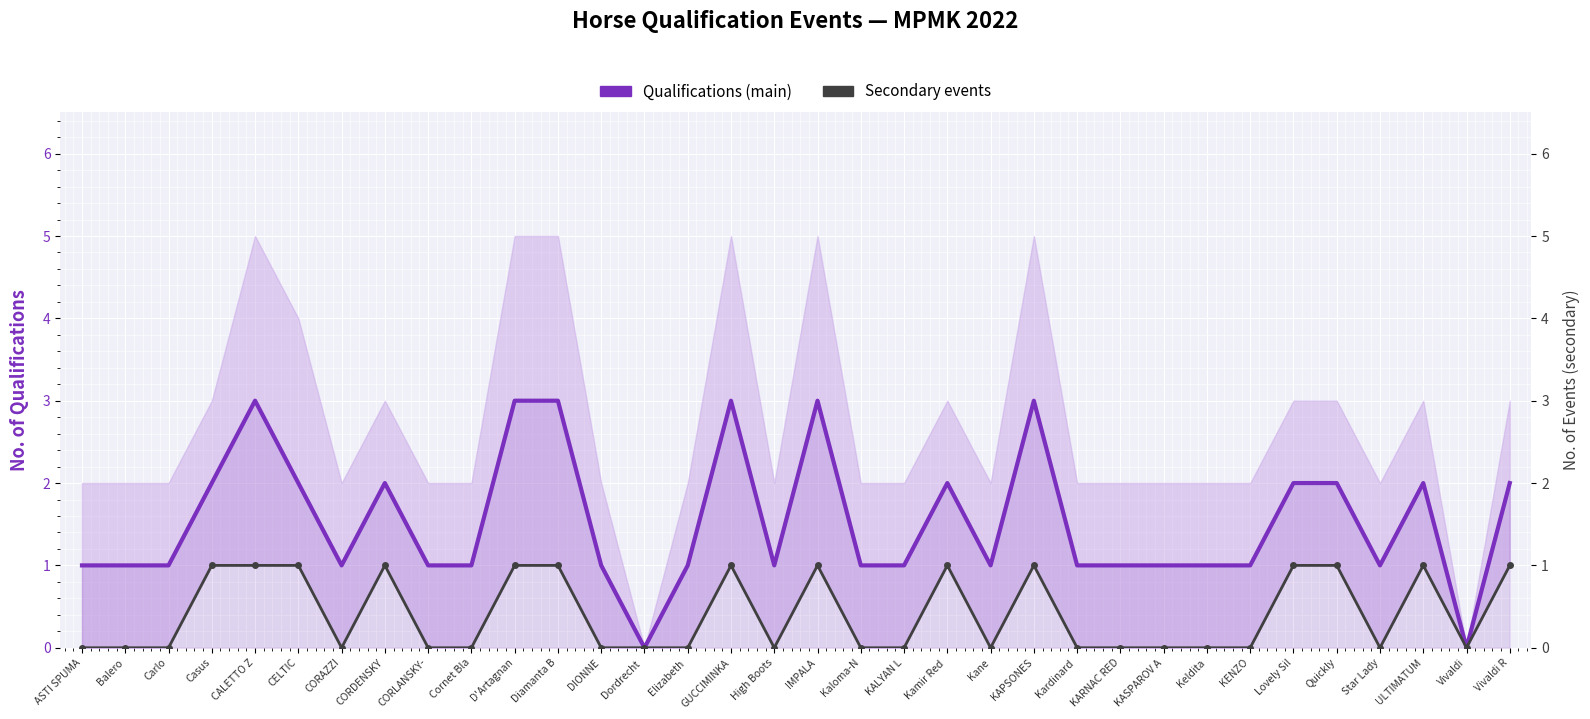

True or false: Secondary events has more than 0 interior local peaks.

True